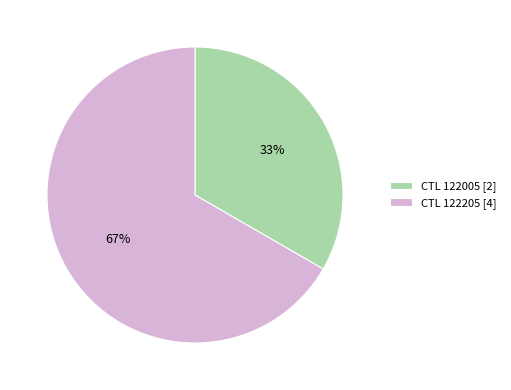

To the nearest percent, what is the average slice percentage?

50%